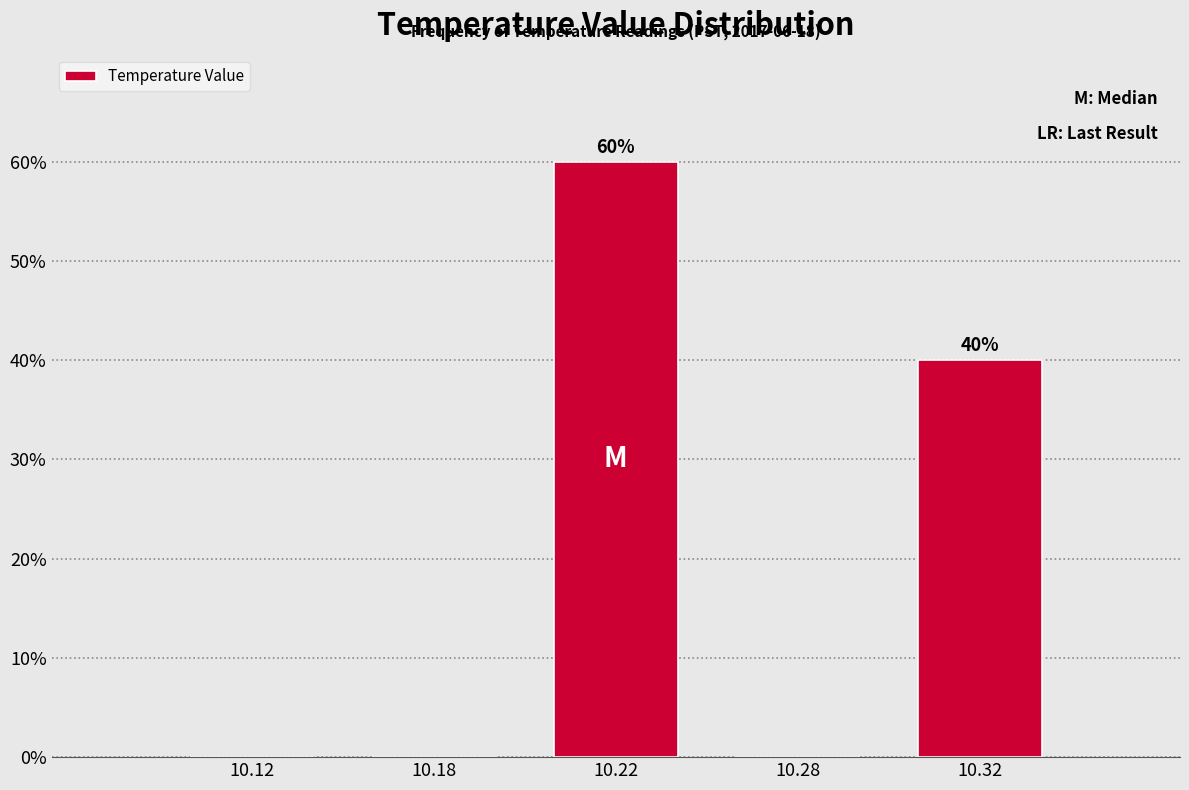

Reading right to left, transcribe all the data shown in this chart.

10.32=40	10.28=0	10.22=60	10.18=0	10.12=0